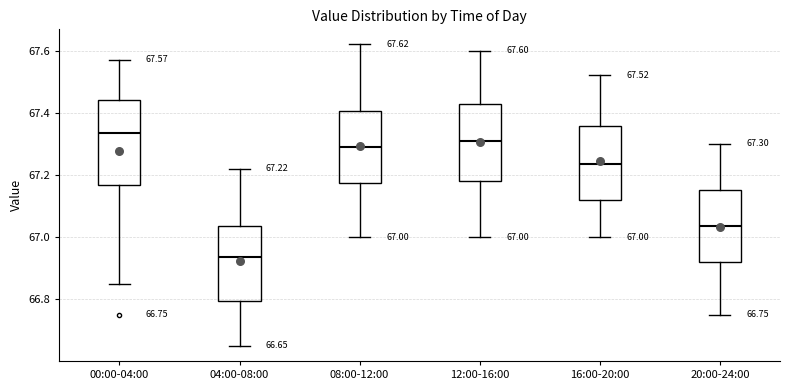

Which box's median line is the highest?

00:00-04:00